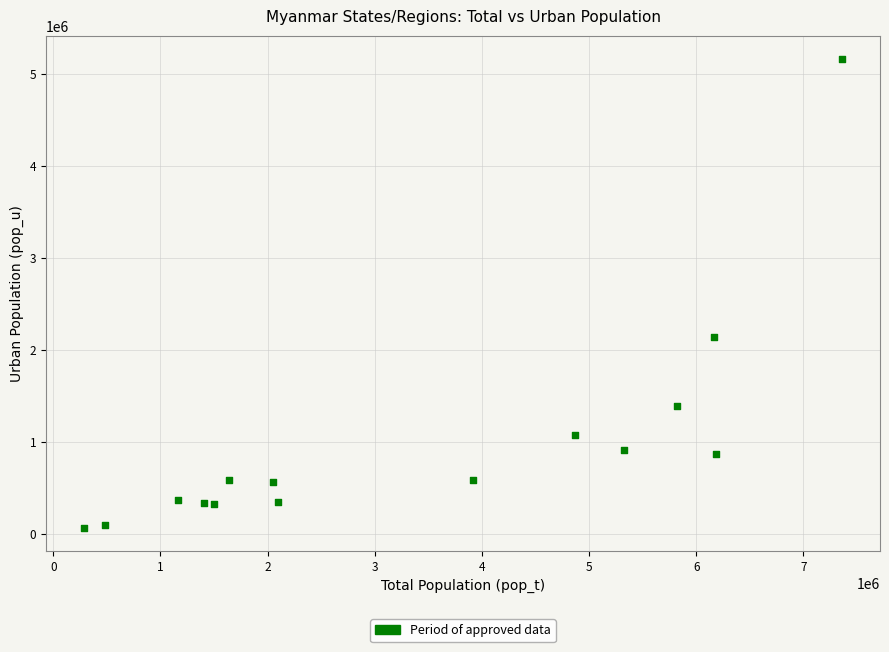

What Y value in the scatter plot is closest to 2616465?

2143436